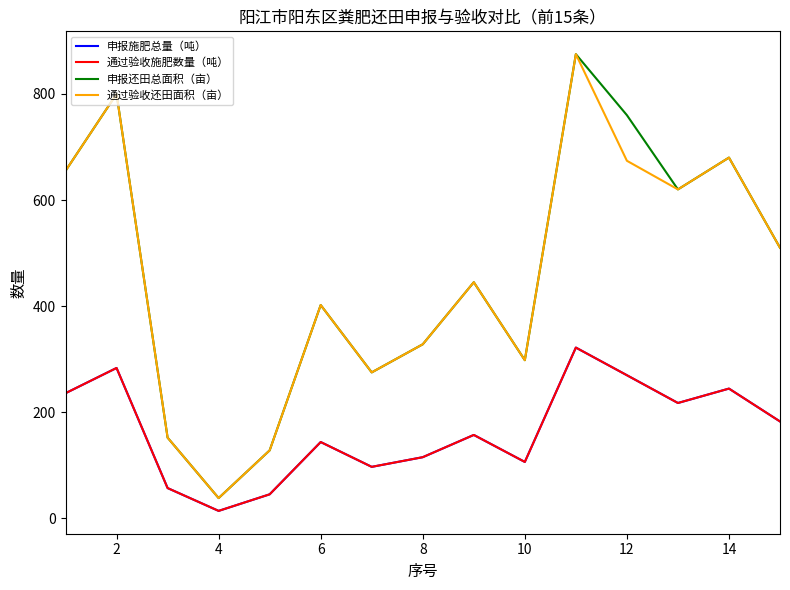

Is this an area chart (filled region under the line)?

No